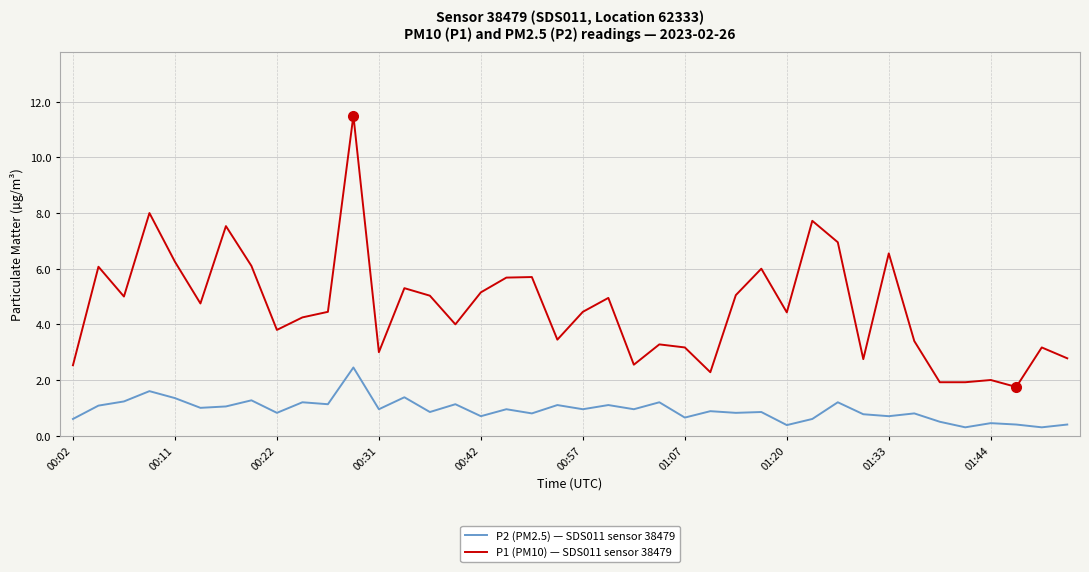

List the series in order of their overall mean, lowest first.

P2 (PM2.5) — SDS011 sensor 38479, P1 (PM10) — SDS011 sensor 38479